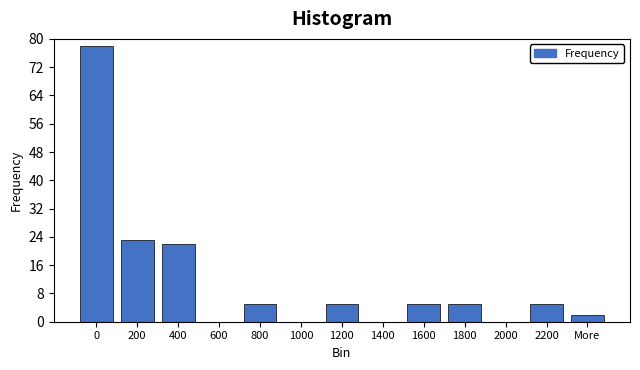

Reading right to left, extract all data points from this chart.

More=2	2200=5	2000=0	1800=5	1600=5	1400=0	1200=5	1000=0	800=5	600=0	400=22	200=23	0=78